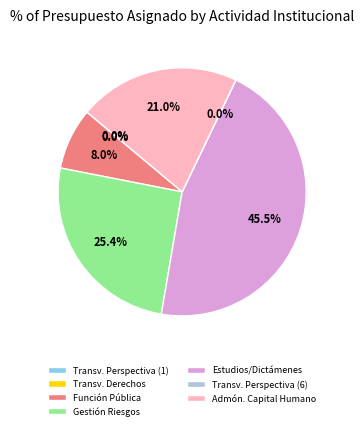

Do Función Pública and Gestión Riesgos together represent more than half of the pie?

No